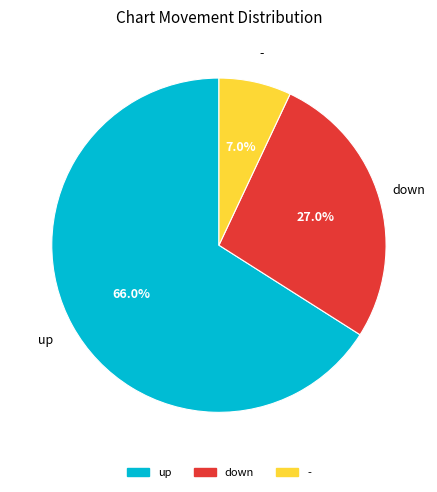

What is the majority slice?

up